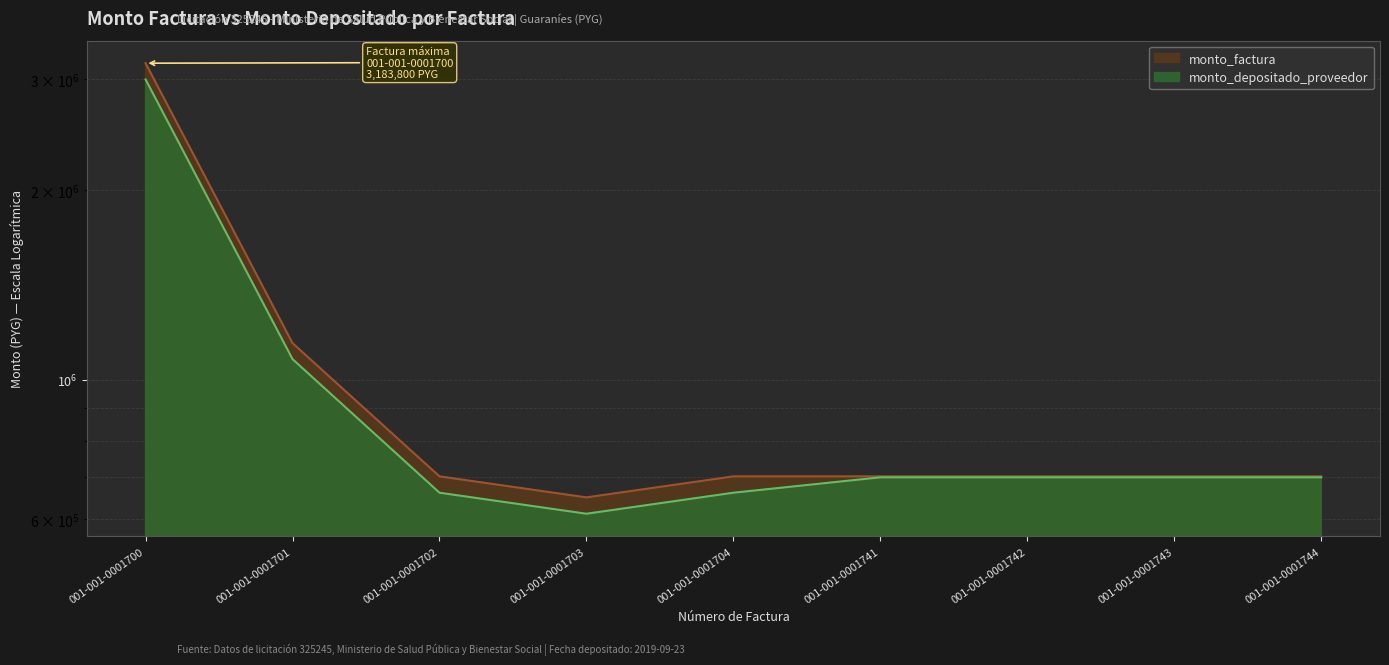

Which category has the lowest value in the monto_factura series?

001-001-0001703